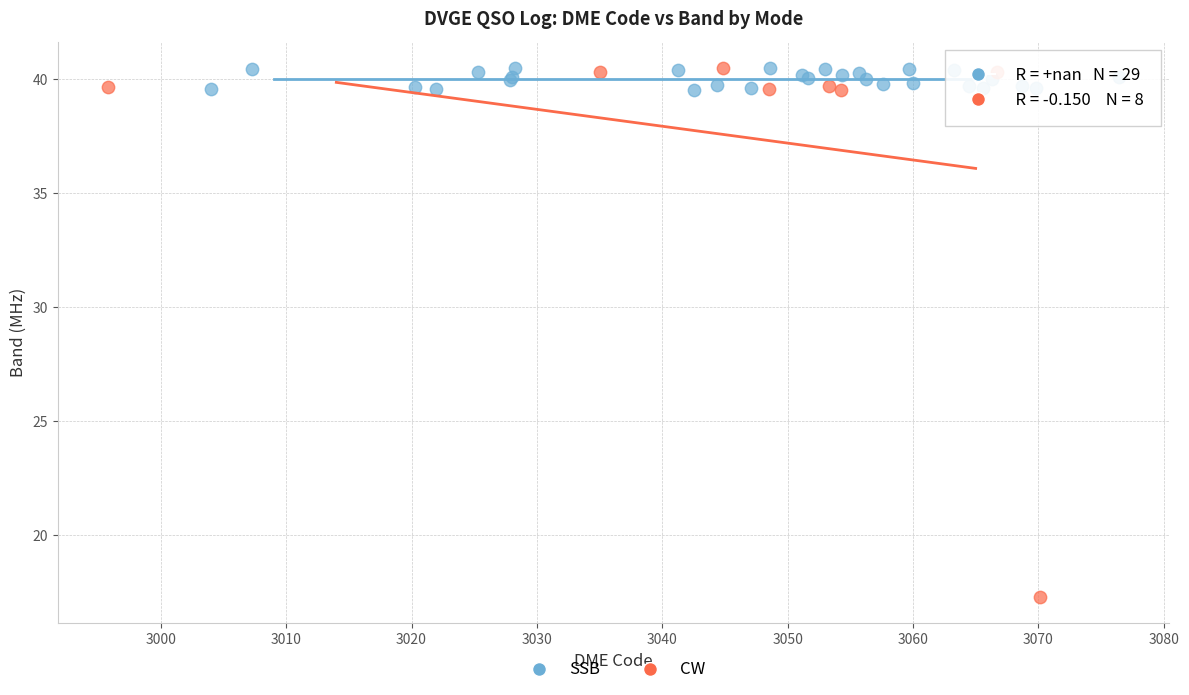

Which series reaches the minimum Y coordinate?

CW